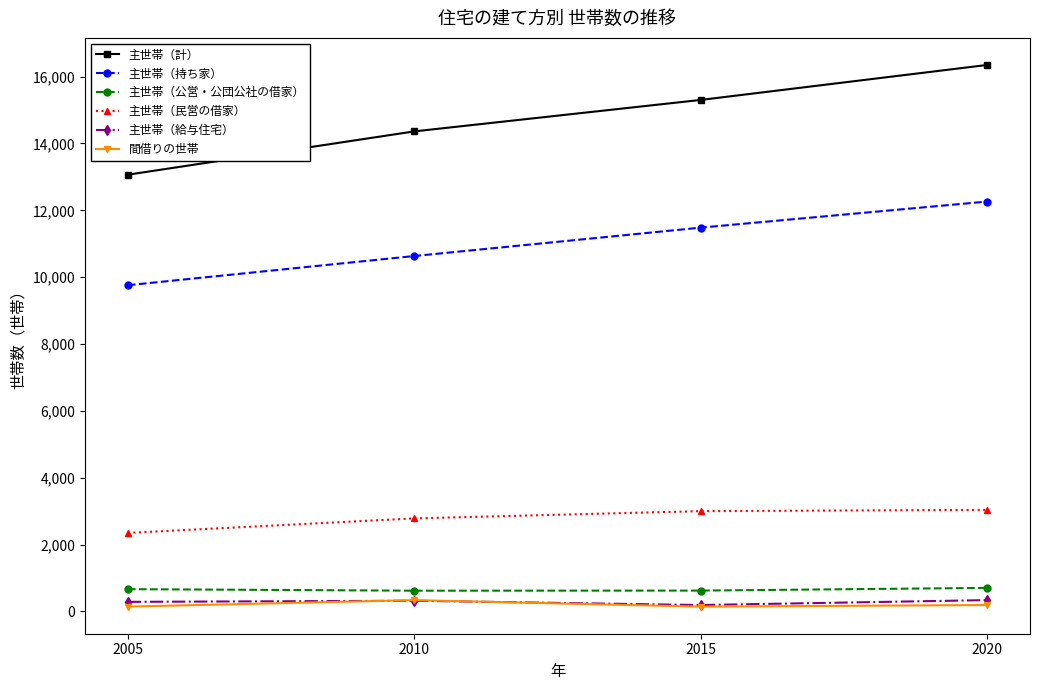

What is the maximum value for 間借りの世帯?

339